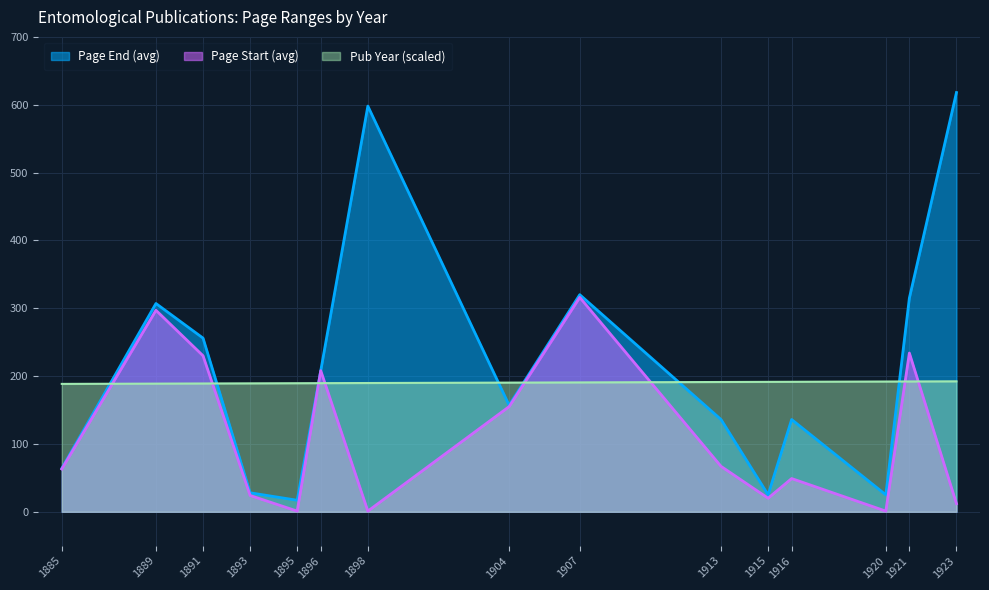

What is the difference between the Page Start (avg) values at 1898 and 1921?

233.0